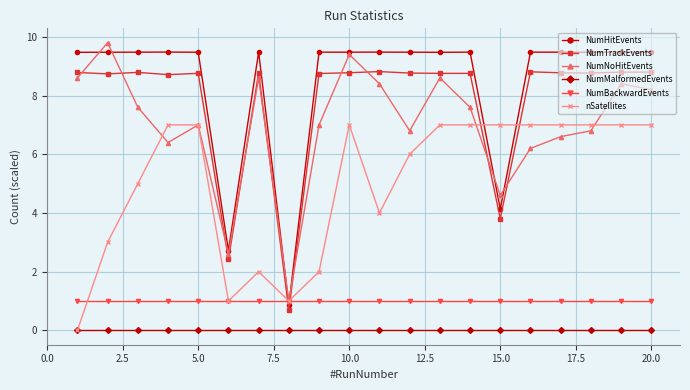

What are all the series names shown in the legend?

NumHitEvents, NumTrackEvents, NumNoHitEvents, NumMalformedEvents, NumBackwardEvents, nSatellites